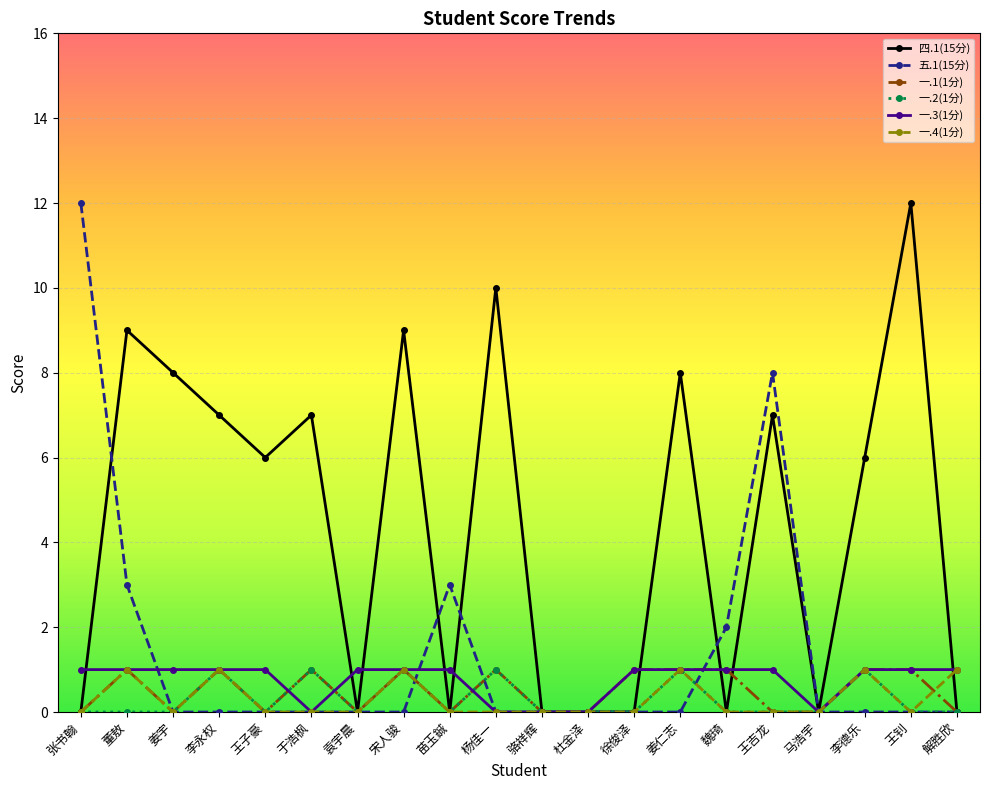

What is the total value across all series at 魏琦?

4